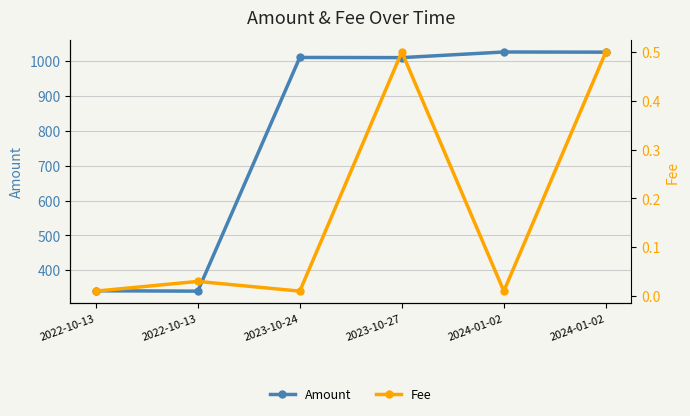

What is the average value of the Fee series?

0.2